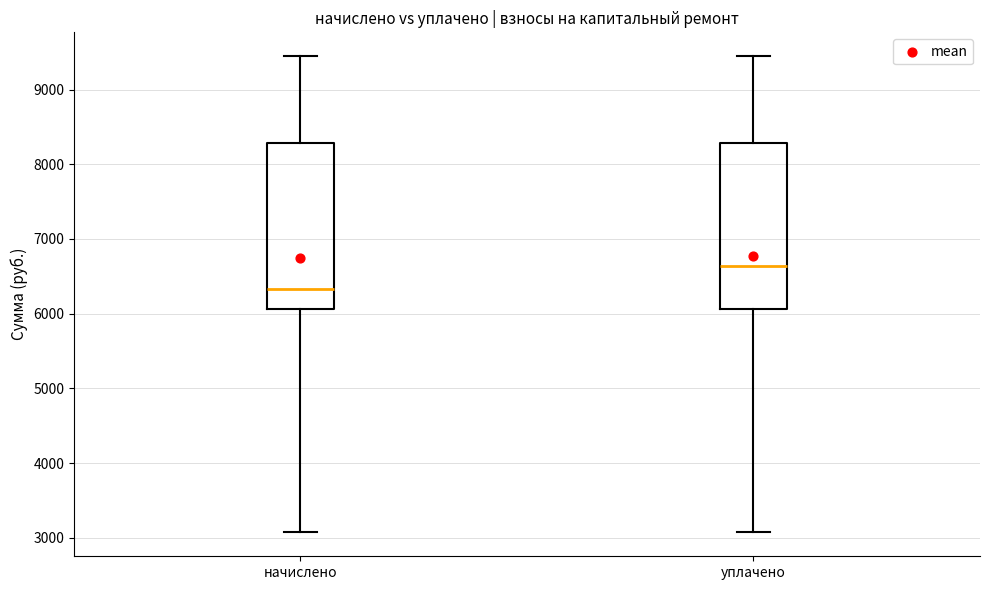

Where does the lower whisker of the box for уплачено end on the y-axis? The values are not printed on the chart, so give them approximately, as read against the axis.

3100